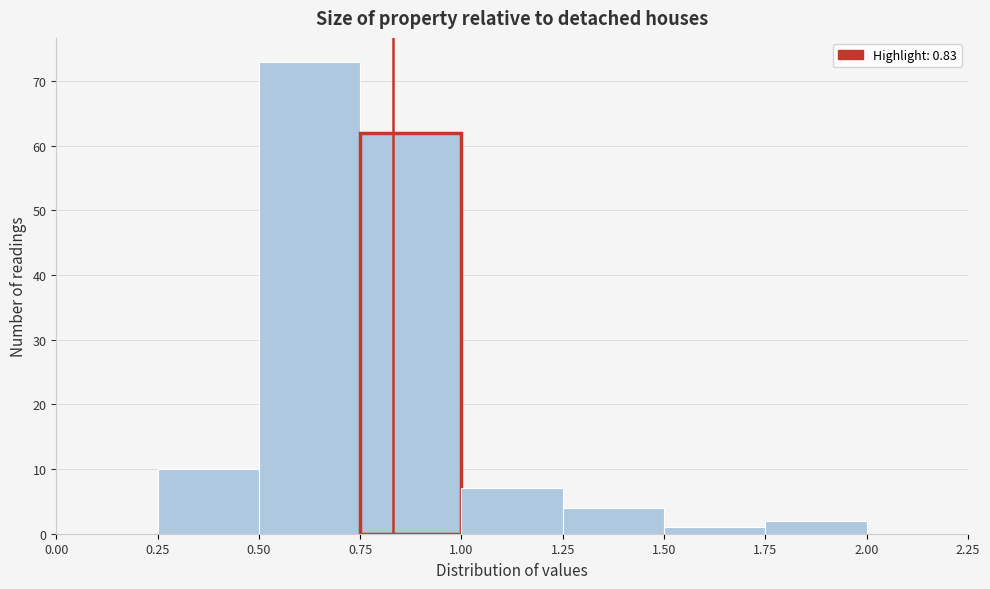

Reading left to right, transcribe this chart: for each bar, give the range it covers on the x-axis and its height. The values are not printed on the chart, so give them approximately, as read against the axis.

0.00 to 0.25: 0
0.25 to 0.50: 10
0.50 to 0.75: 73
0.75 to 1.00: 62
1.00 to 1.25: 7
1.25 to 1.50: 4
1.50 to 1.75: 1
1.75 to 2.00: 2
2.00 to 2.25: 0